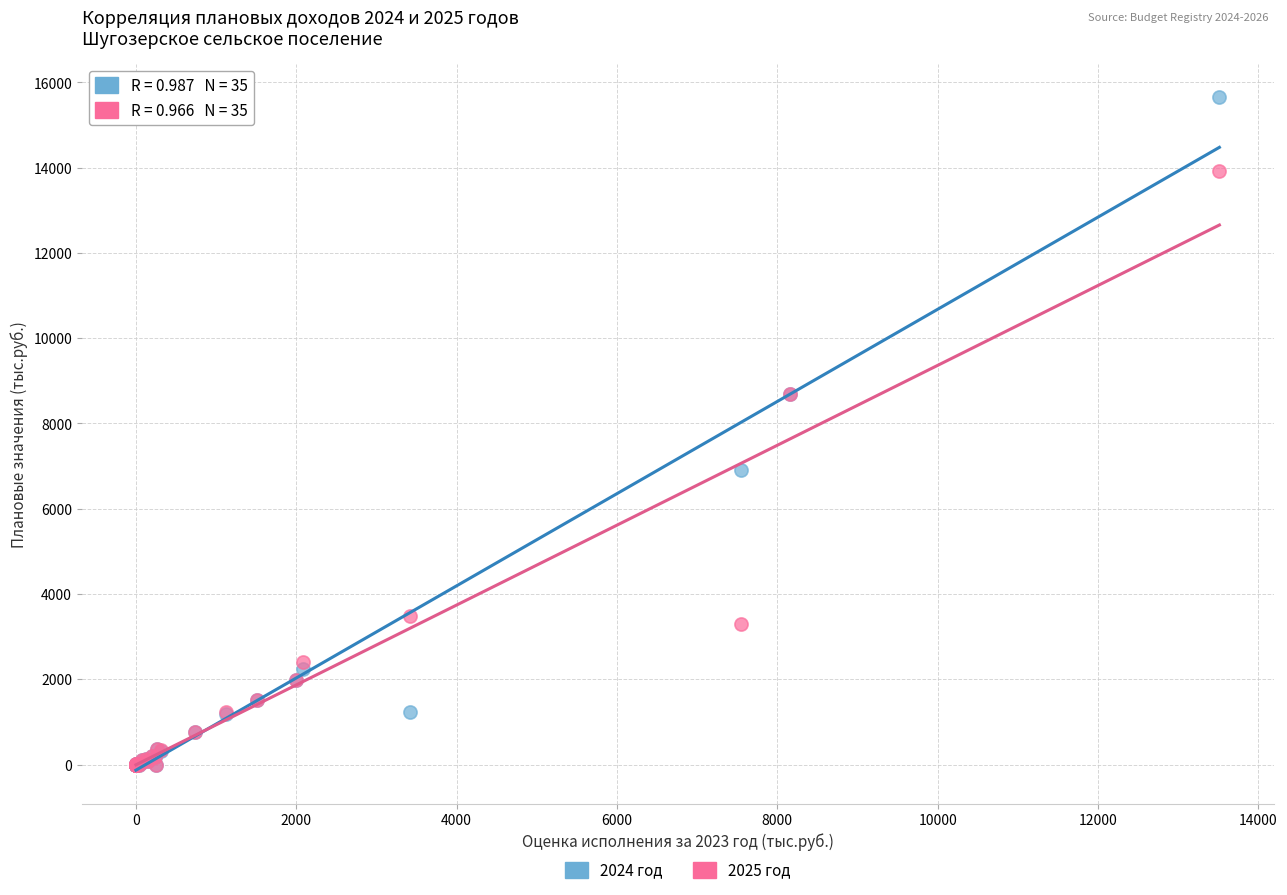

What are all the series names shown in the legend?

2024 год, 2025 год